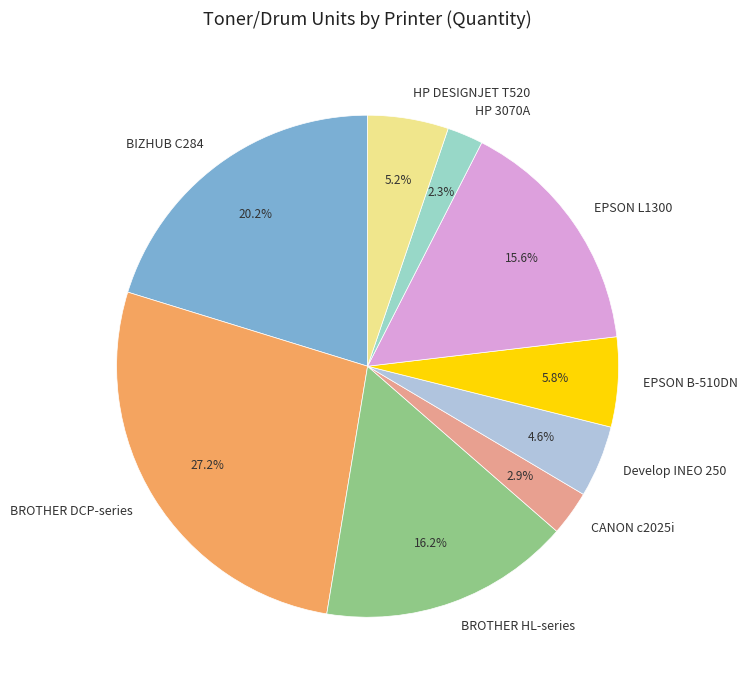

Does any single category account for the majority?

No